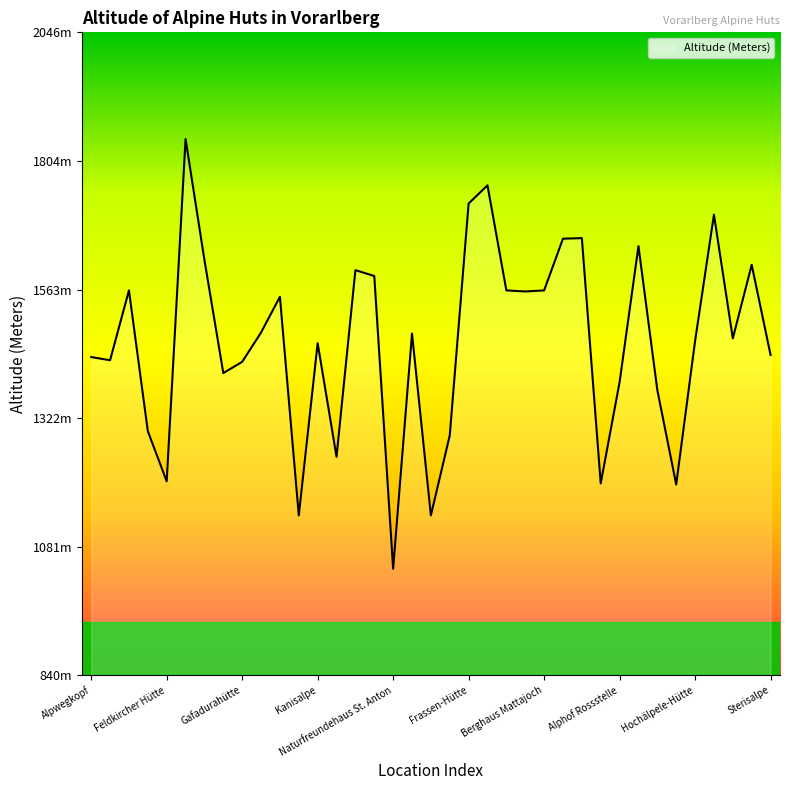

What is the label of the 26th point from the left?

Mattleralpe